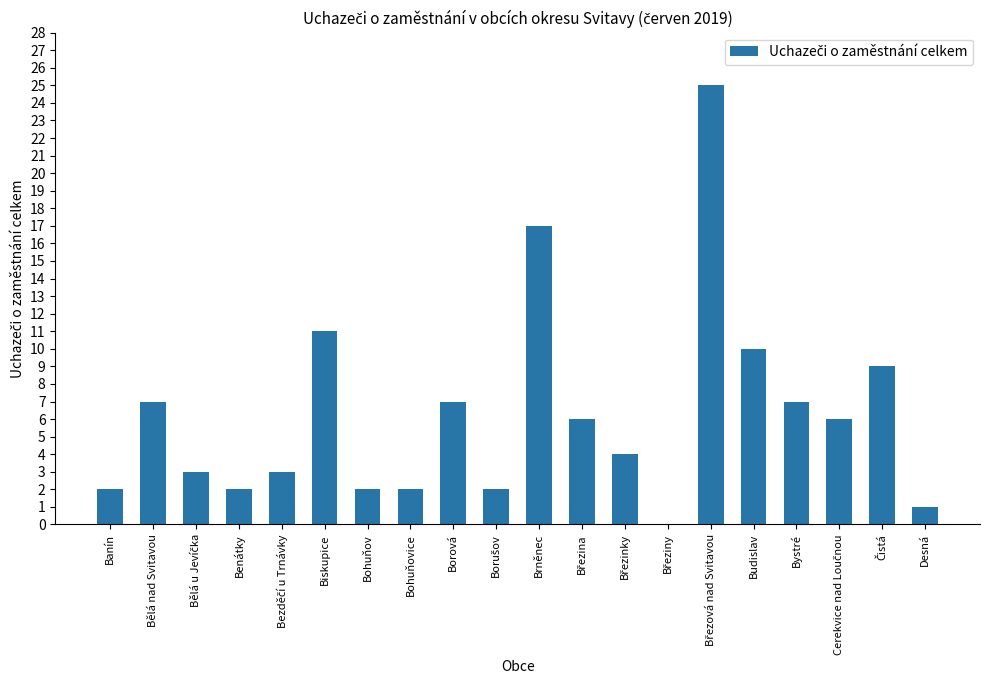

How many data points does each series have?

20